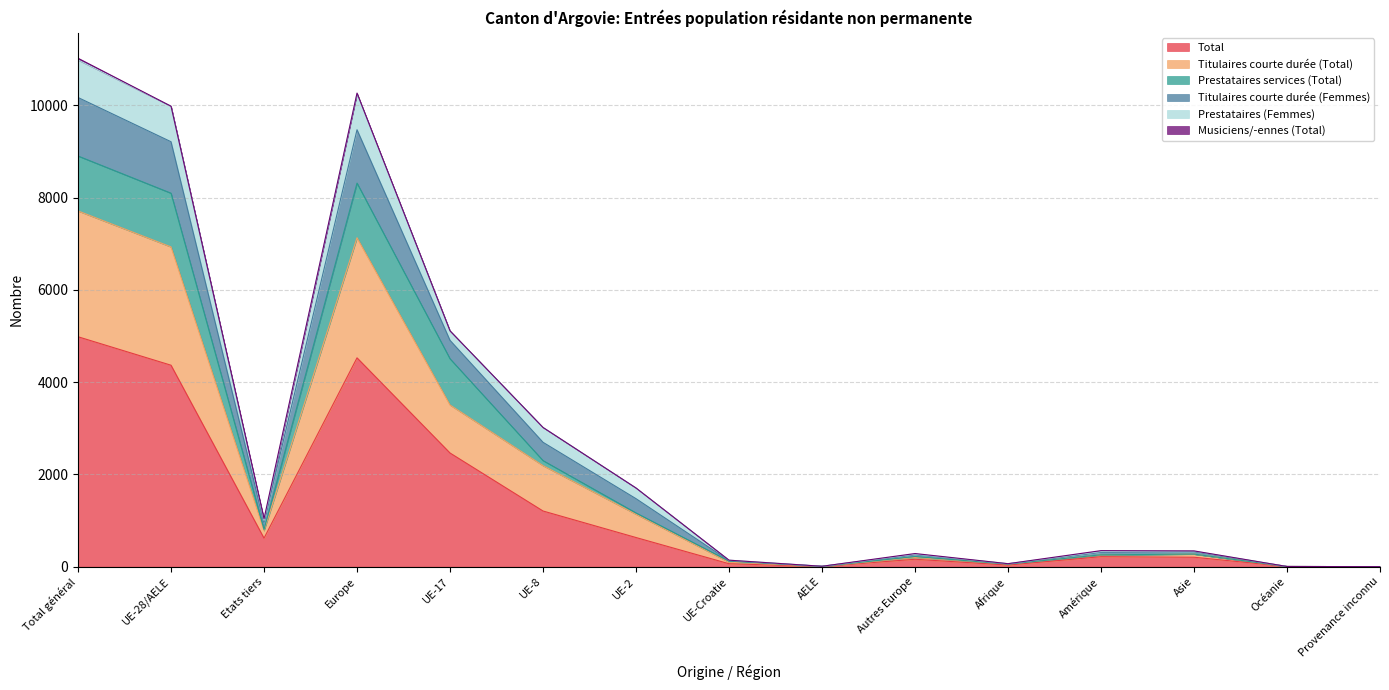

Between Total général and Etats tiers, which series saw the biggest shift?

Titulaires courte durée (Femmes)